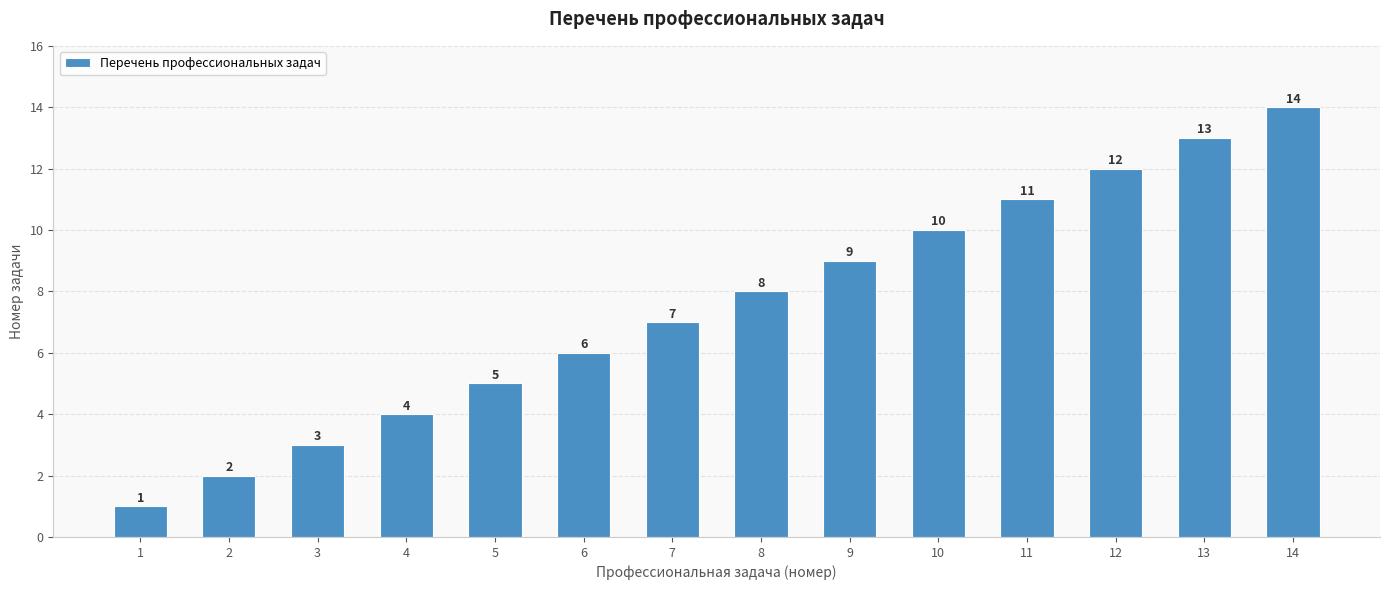

Reading left to right, list all the values displayed in this chart.

1=1	2=2	3=3	4=4	5=5	6=6	7=7	8=8	9=9	10=10	11=11	12=12	13=13	14=14